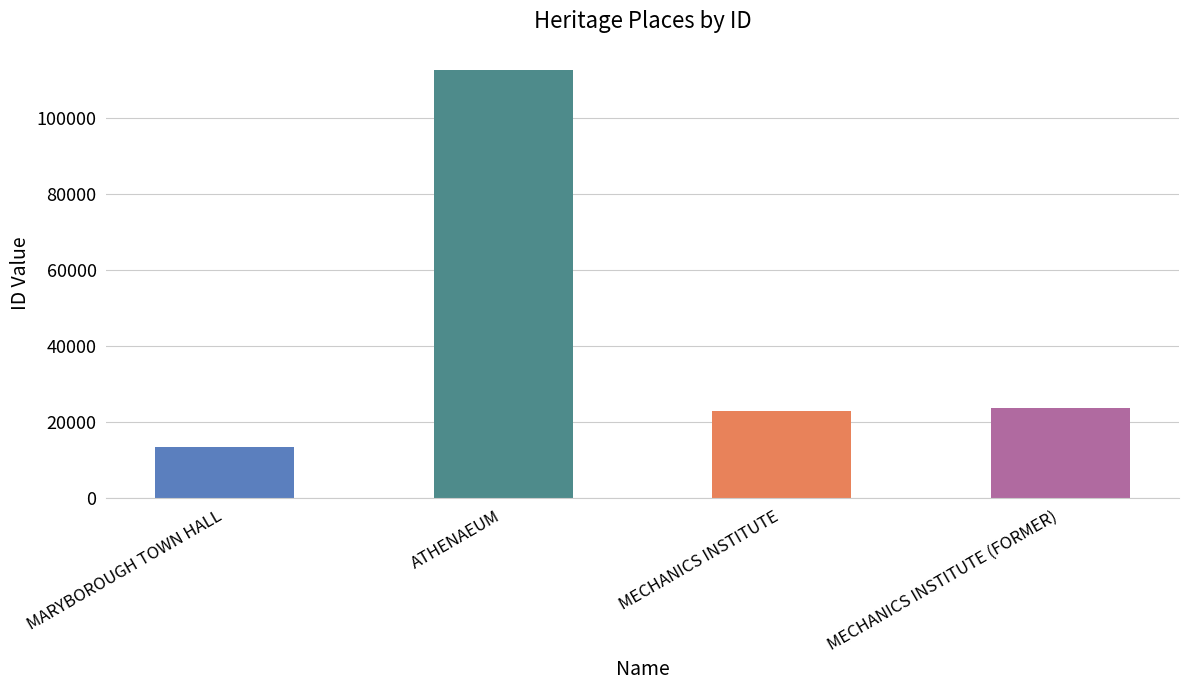

What is the difference between the maximum and minimum values?

99049